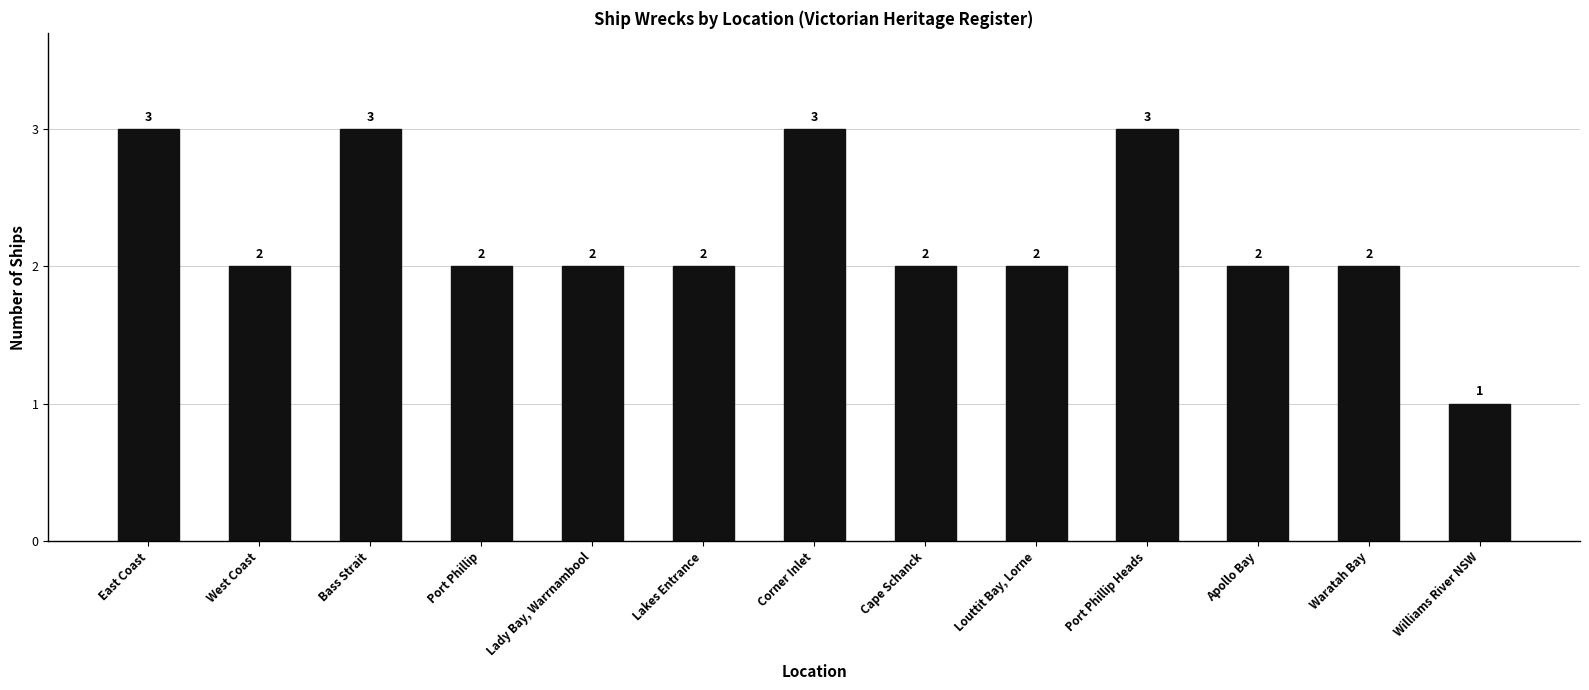

What is the sum of all values?

29